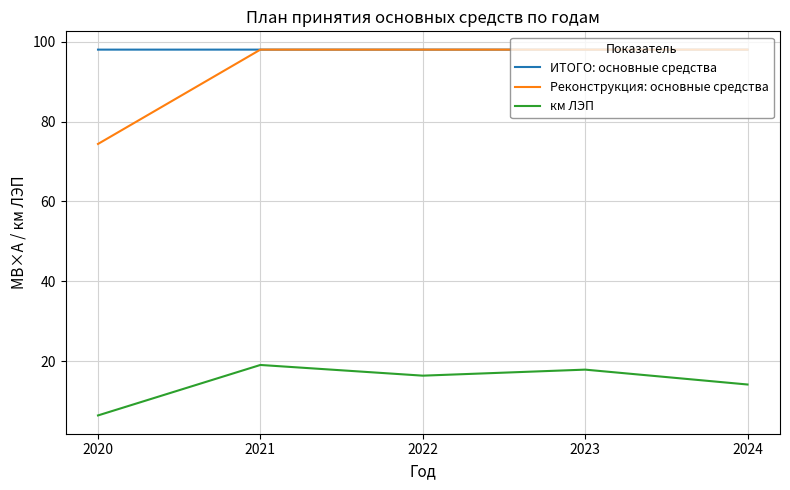

What is the average value of the км ЛЭП series?

14.8